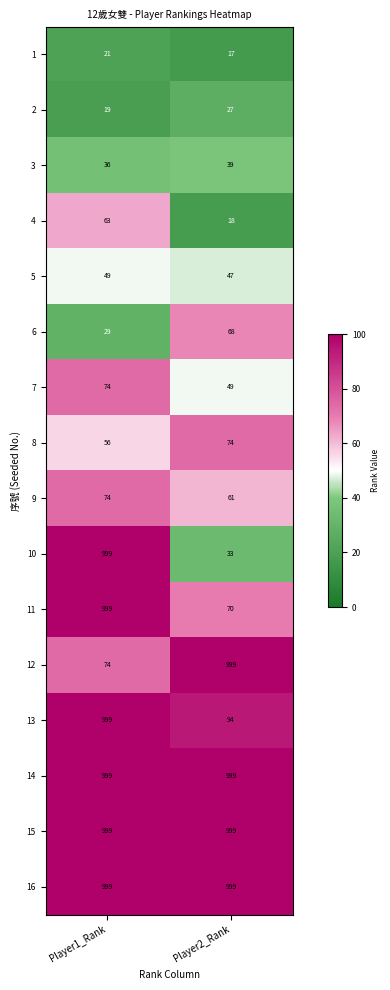

Which category has the lowest value across all series?

Player2_Rank